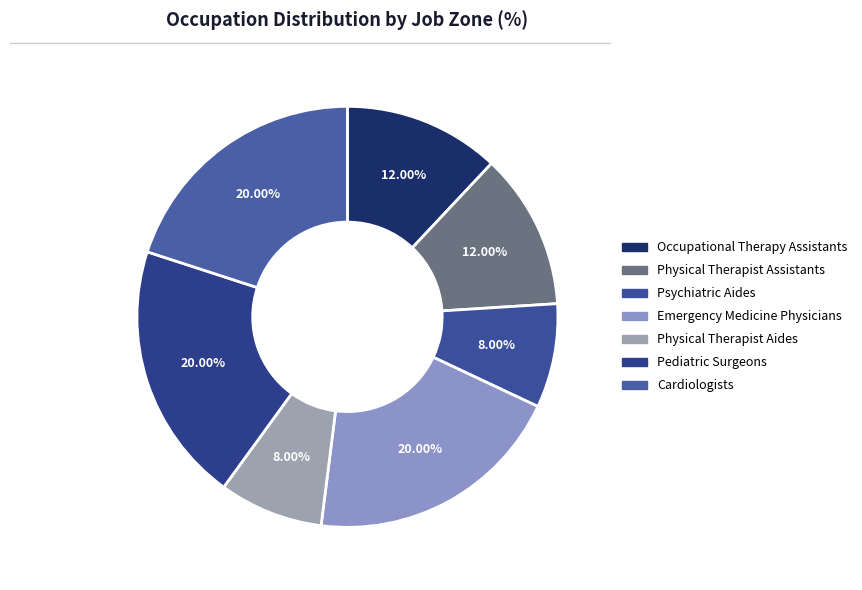

What is the ratio of the value at Emergency Medicine Physicians to the value at Occupational Therapy Assistants?

1.7